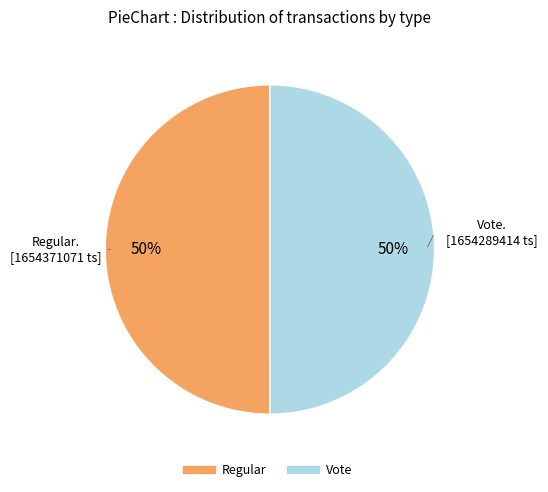

Is the sum of Vote and Regular greater than half?

Yes